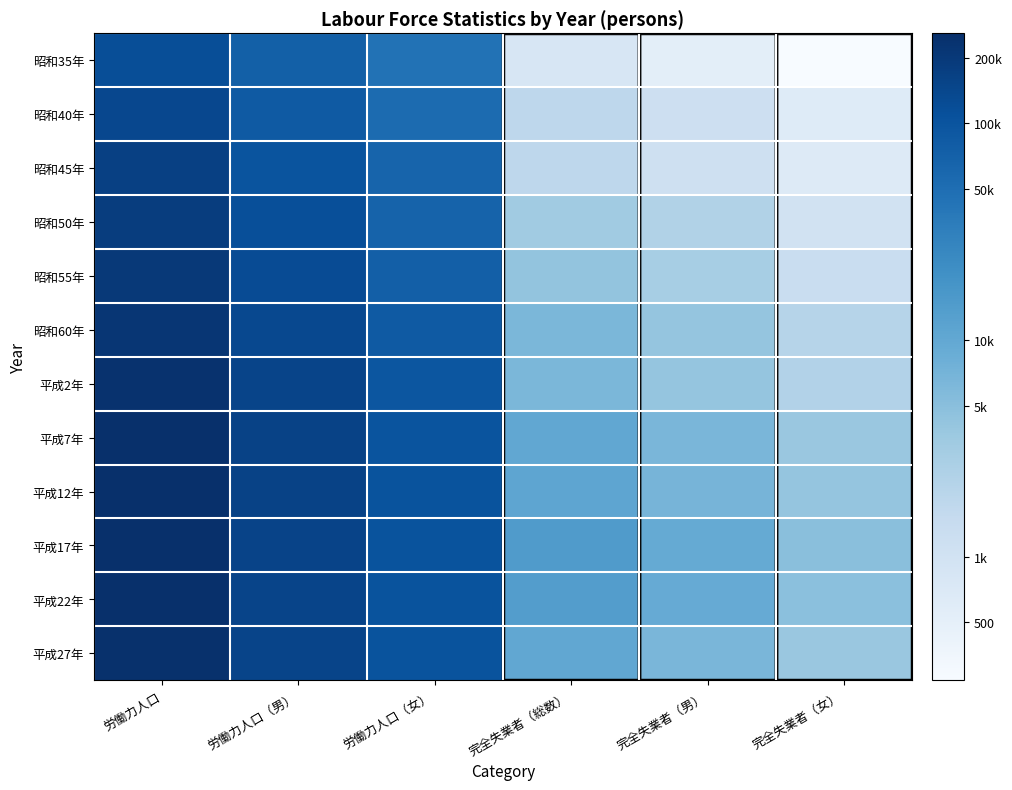

What is the difference between the highest and lowest values at 労働力人口（男）?

0.8